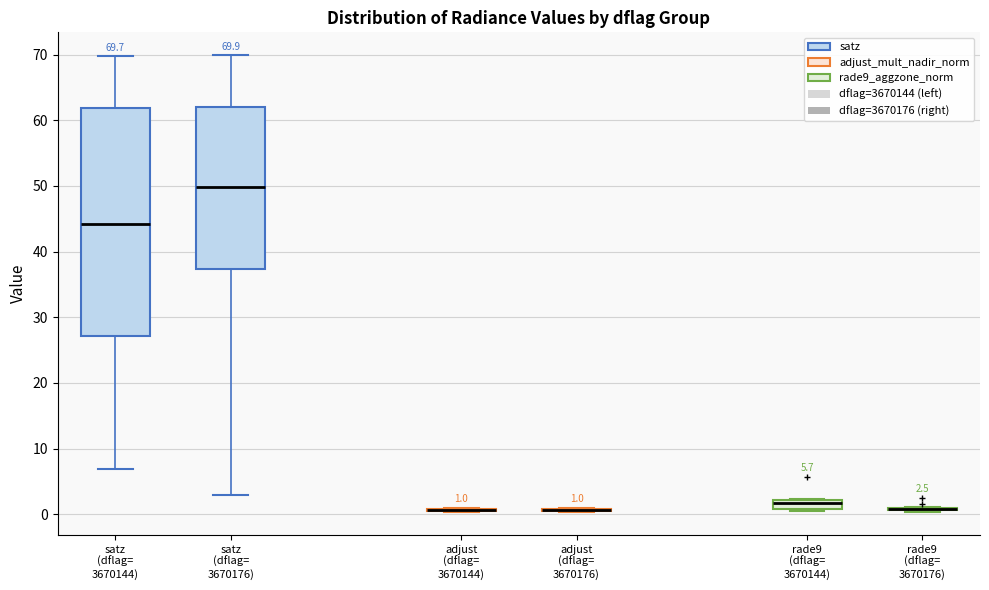

Comparing the boxes themselves (not the whiskers), which one is the tallest?

satz (dflag= 3670144)